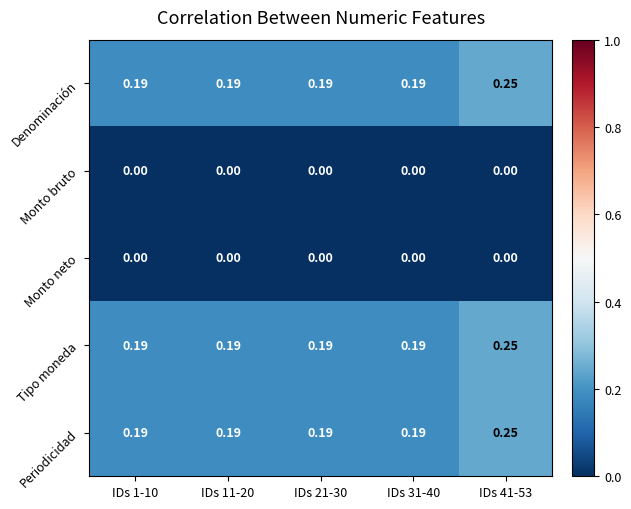

Is the value of Monto neto at IDs 1-10 greater than the value of Tipo moneda at IDs 11-20?

No